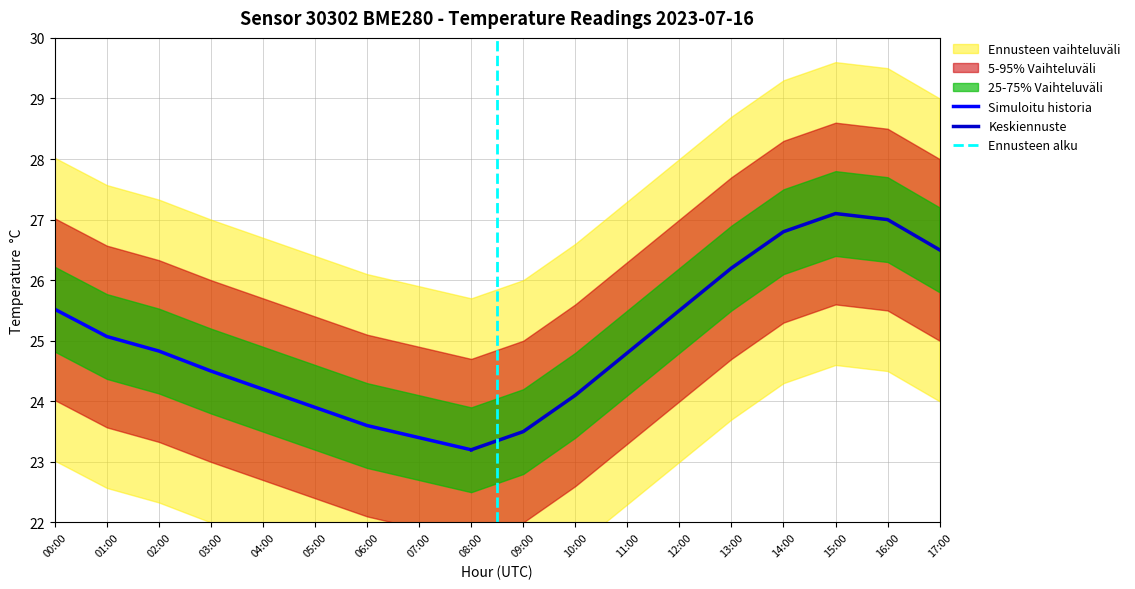

At which label does Simuloitu historia first exceed 24?

00:00